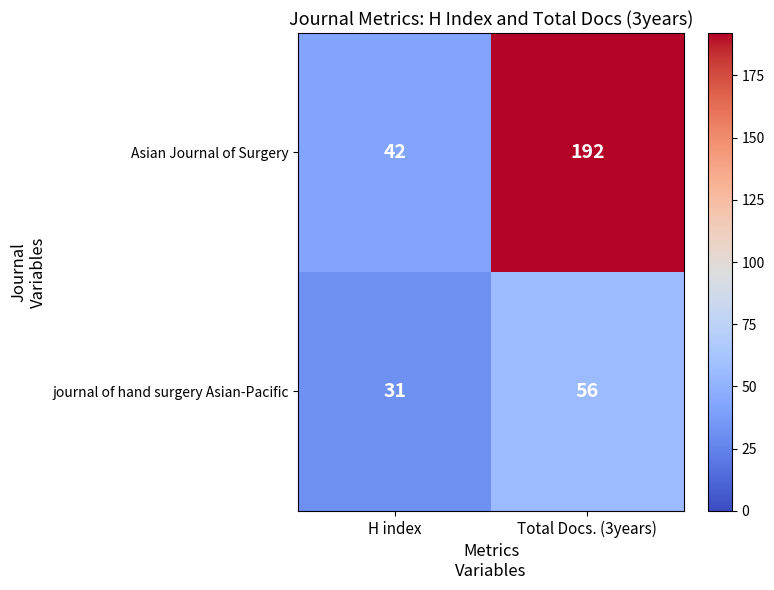

What is the spread (max minus min) of values at Total Docs. (3years)?

136